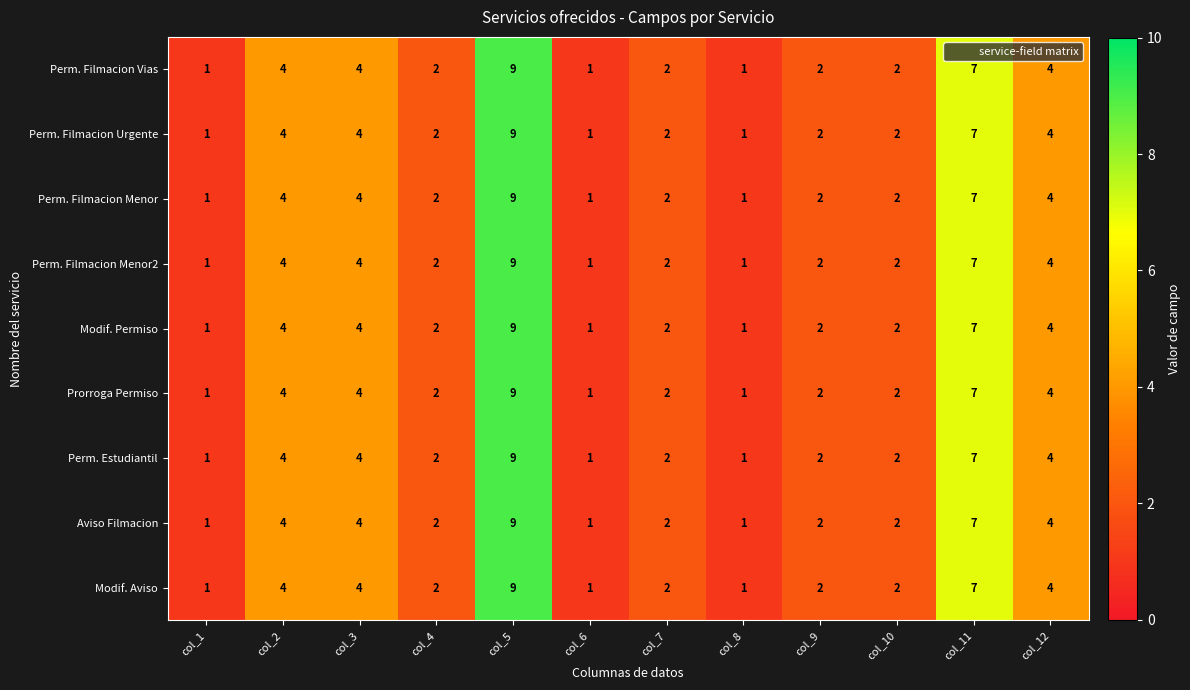

Is it true that Perm. Filmacion Menor2 equals 4 at col_4?

False